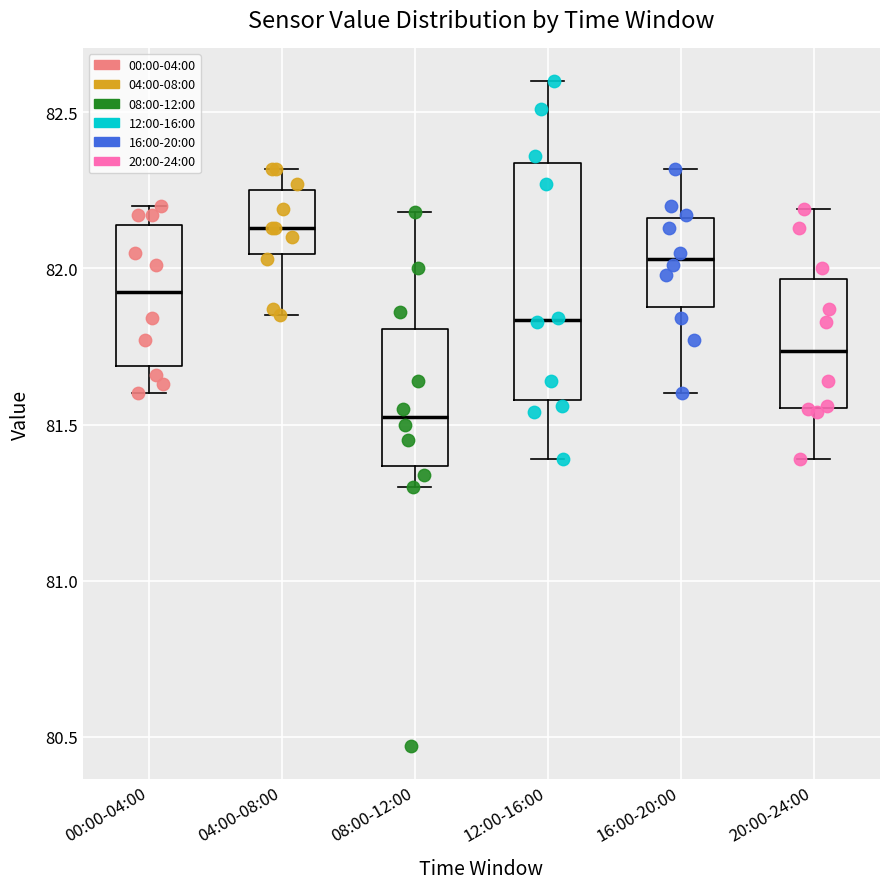

Where is the lower edge of the box for 00:00-04:00 on the y-axis? The values are not printed on the chart, so give them approximately, as read against the axis.

81.70